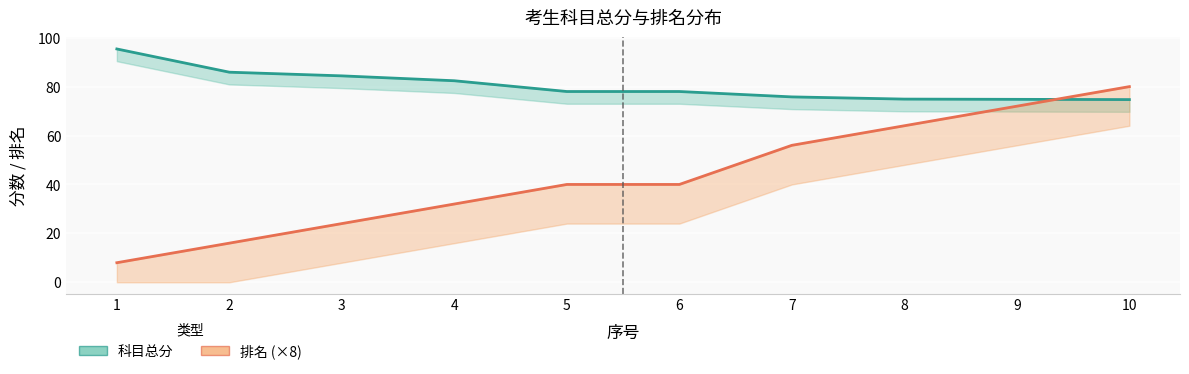

What is the minimum value for 科目总分?

74.7